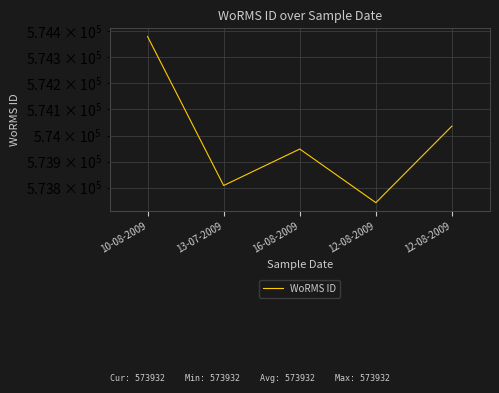

What is the greatest value displayed?

574380.2